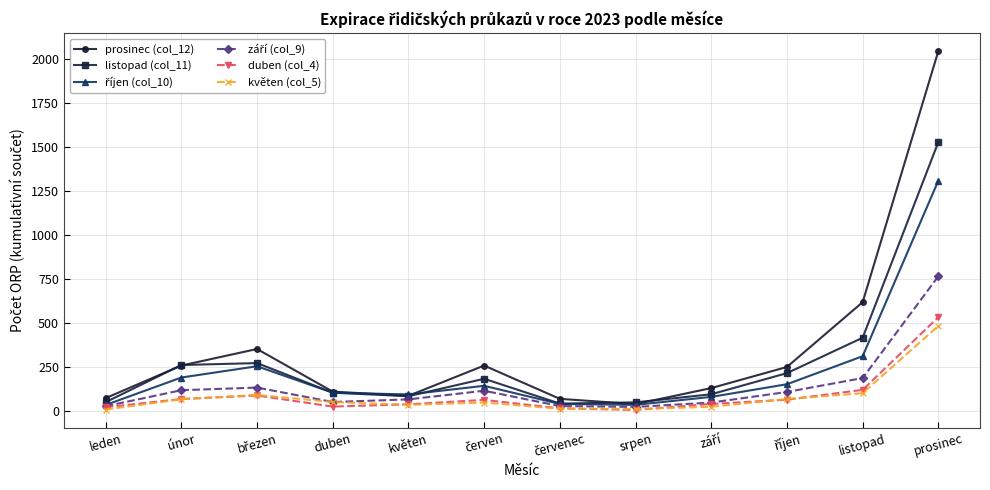

Where is listopad (col_11) nearest to the value 786?

listopad